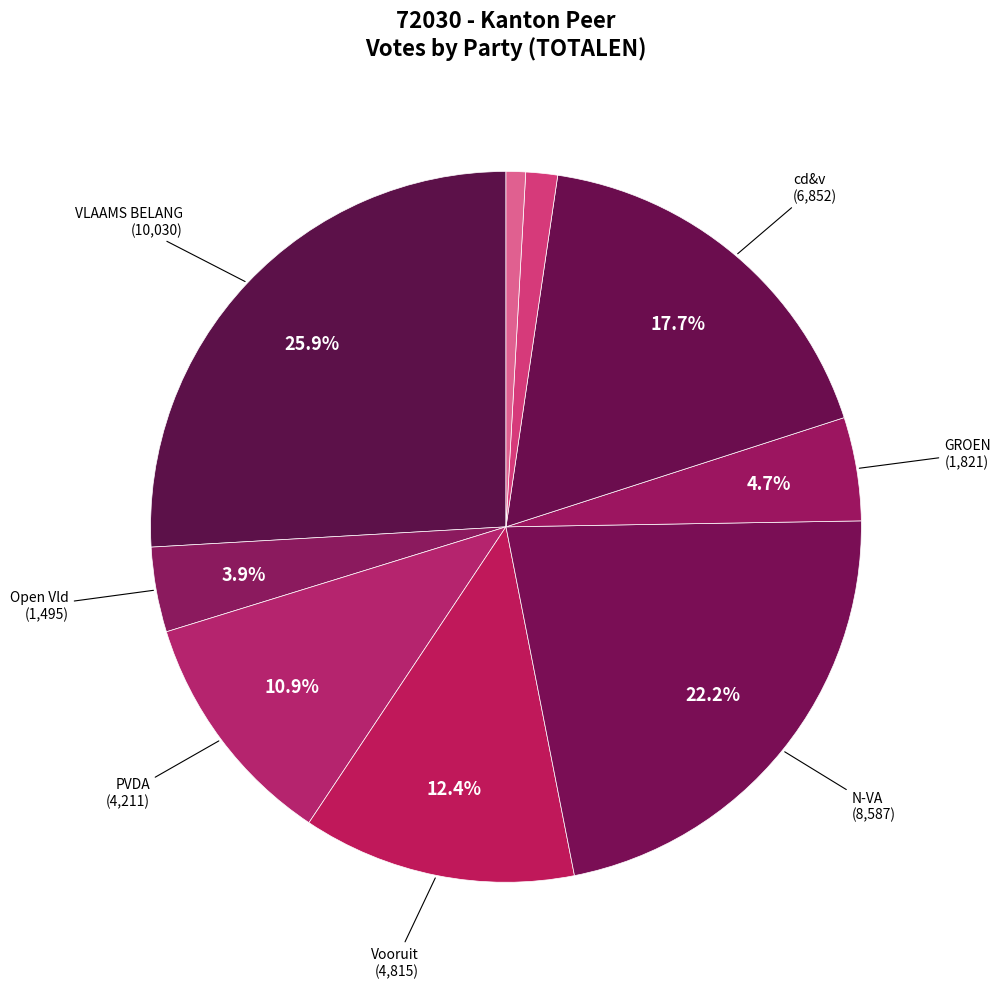

Which category has the biggest portion of the pie?

VLAAMS BELANG